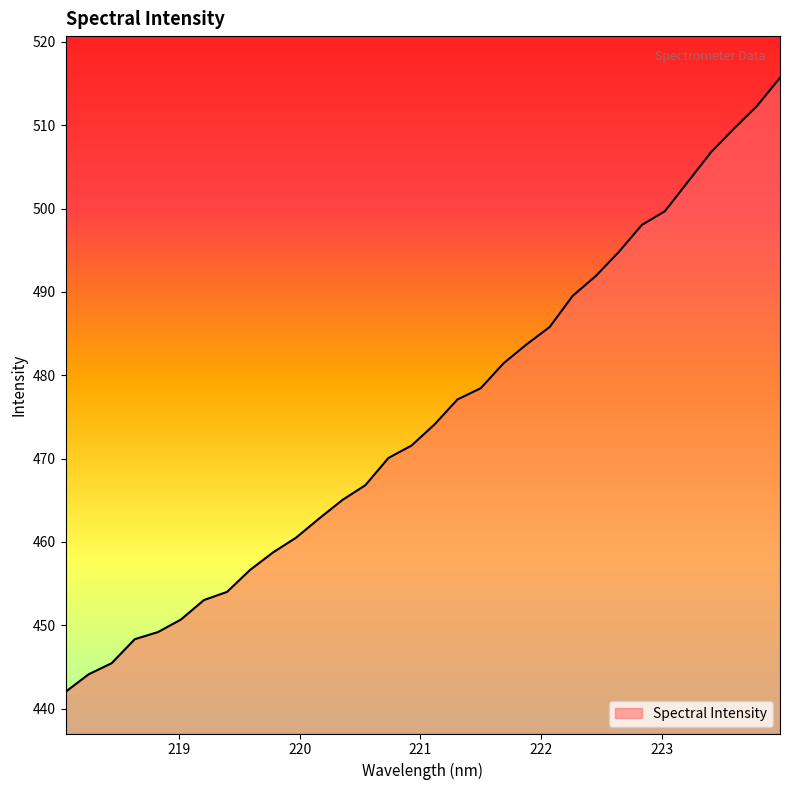

What is the maximum value shown in the chart?

515.7